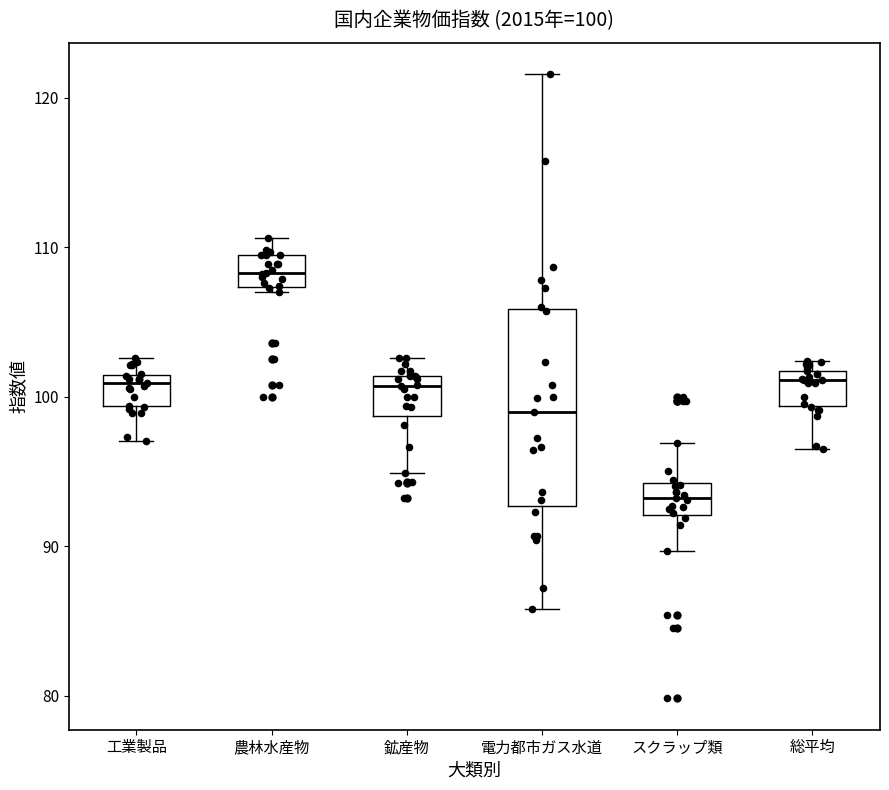

Which box is the tallest, from its lower edge to its upper edge?

電力都市ガス水道